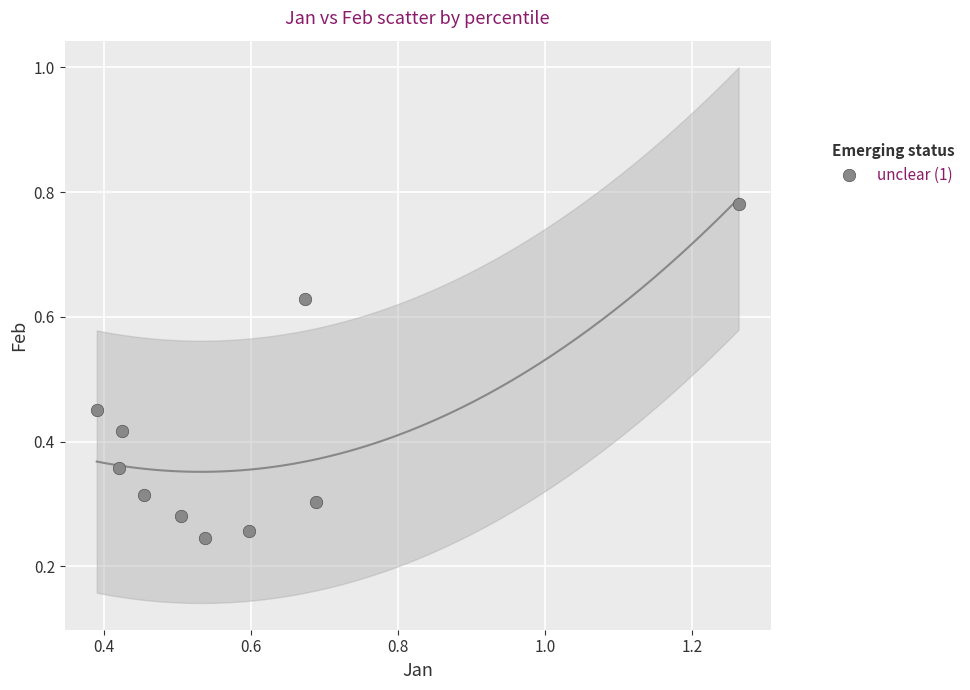

What is the range of X values (max minus min)?

0.9